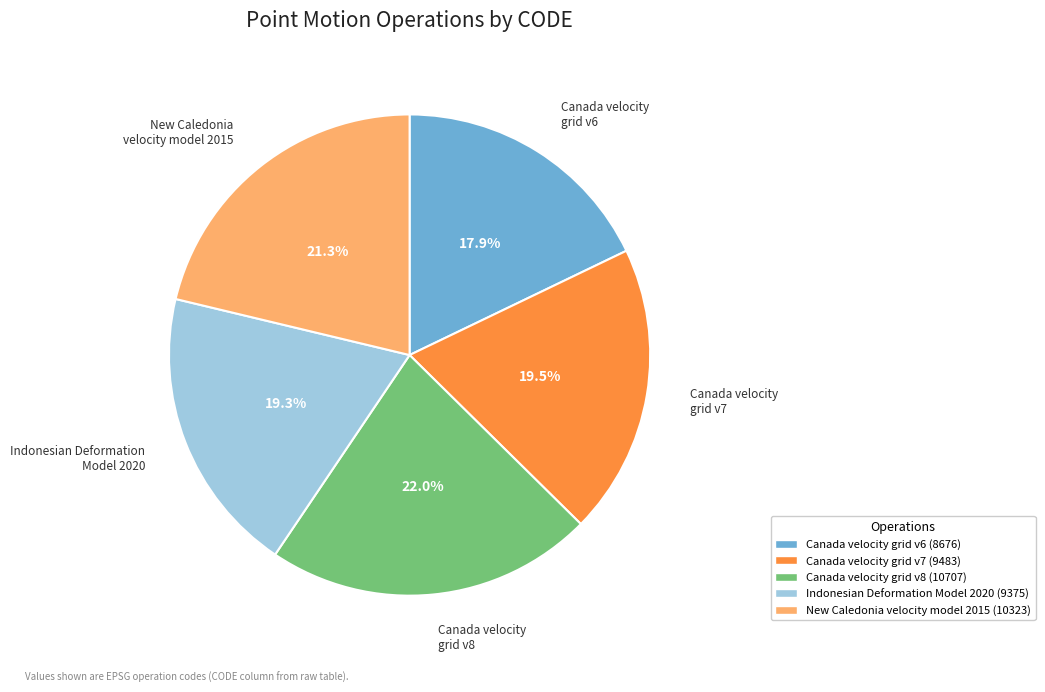

Between Canada velocity grid v8 and Canada velocity grid v7, which is larger?

Canada velocity grid v8